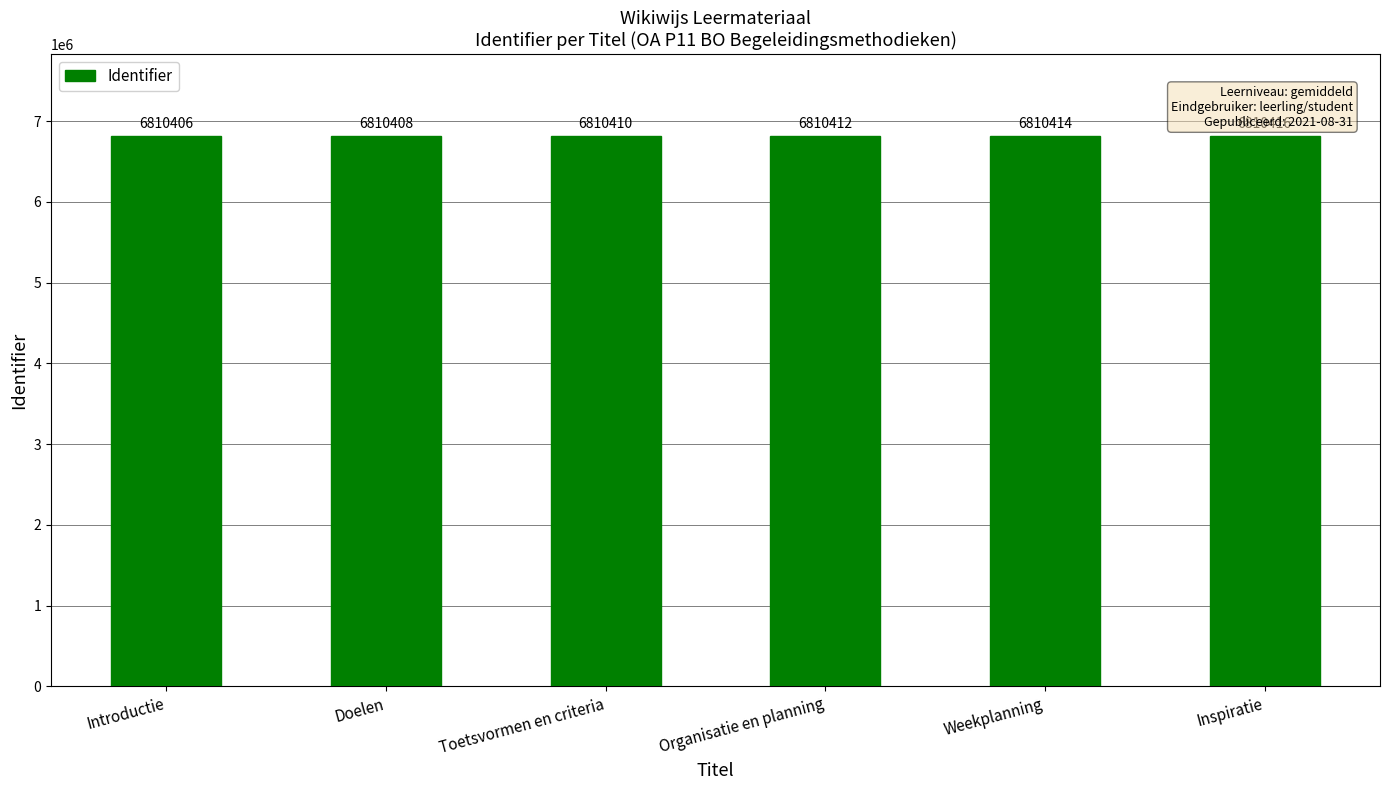

What position from the left is Doelen?

2